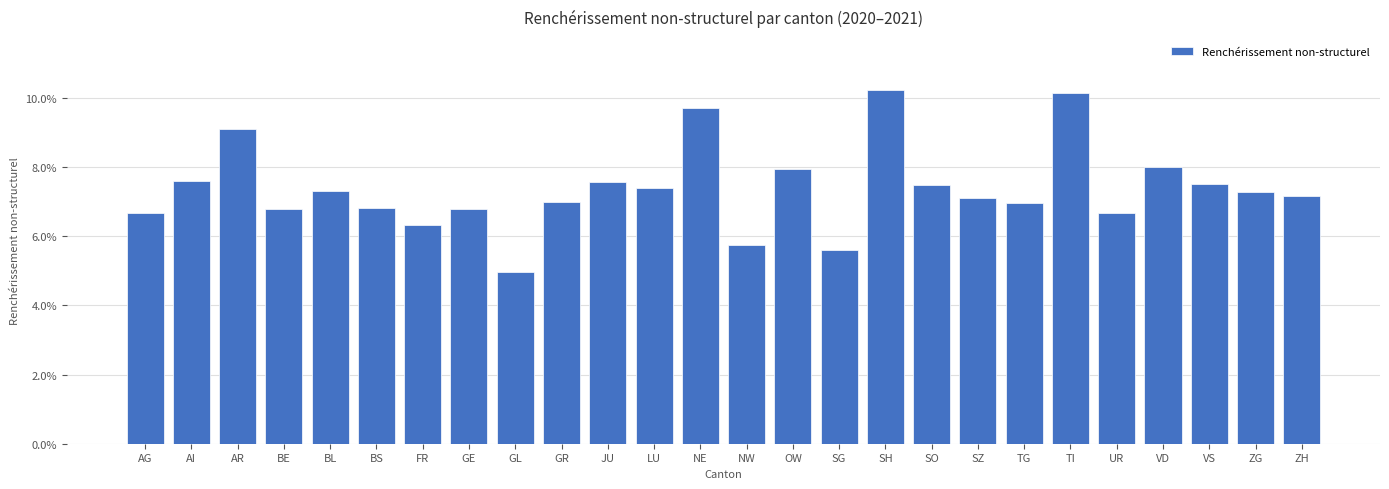

What is the label of the 21st bar from the left?

TI